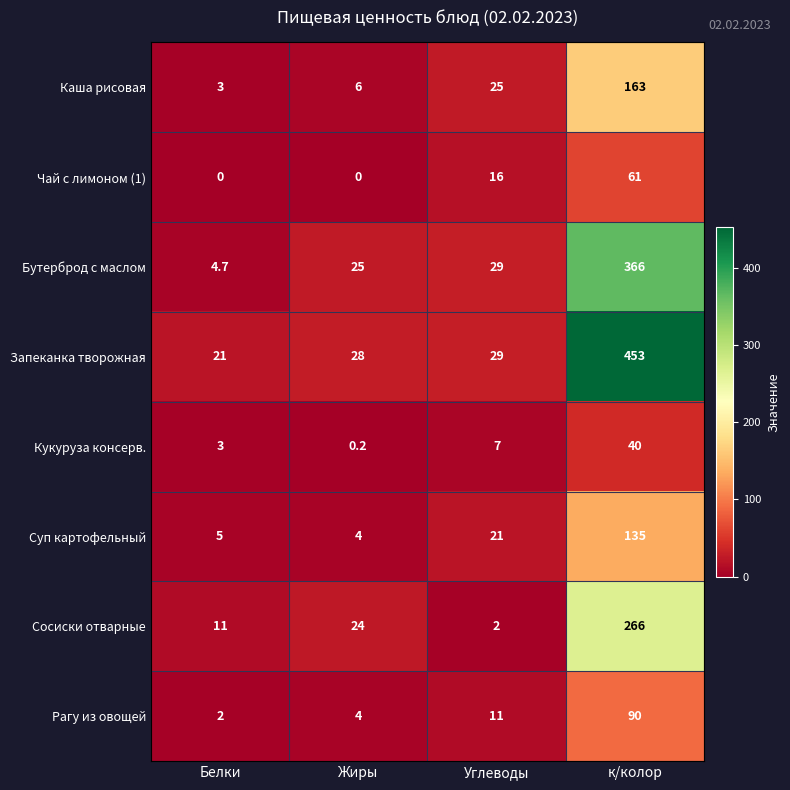

Between Жиры and к/колор, which series saw the biggest shift?

Запеканка творожная